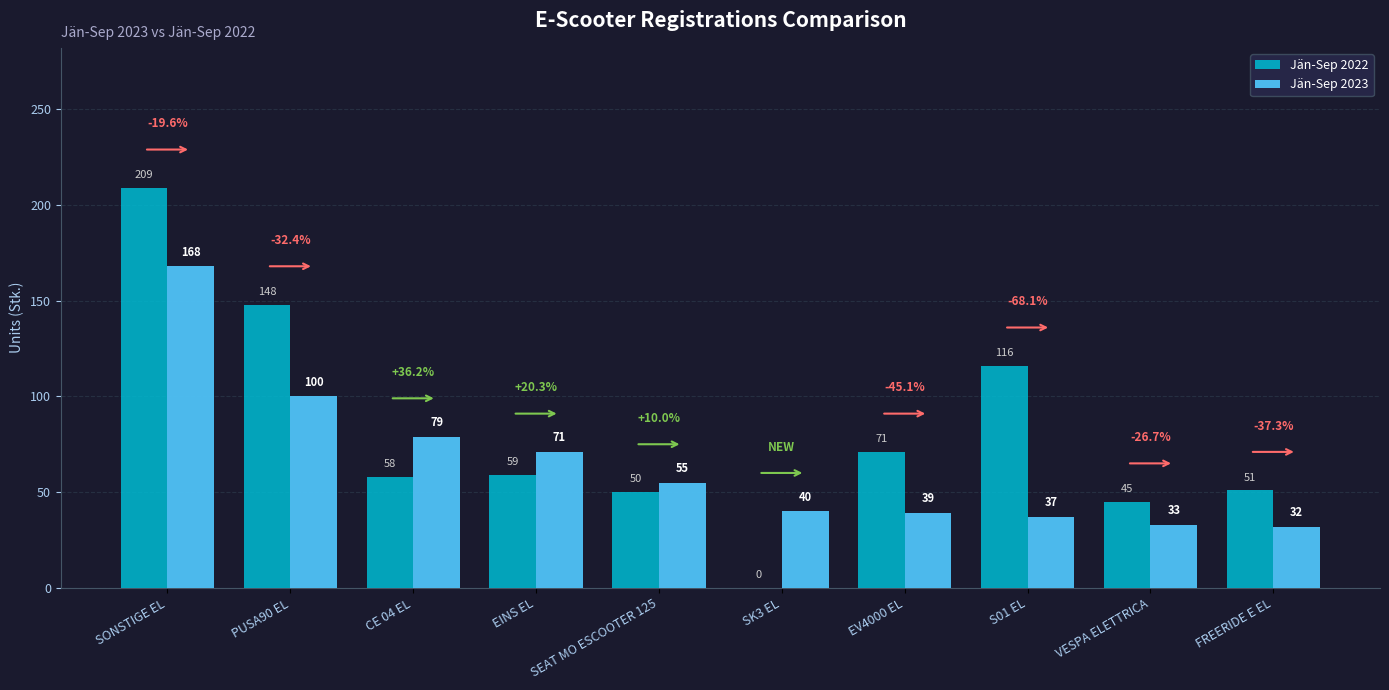

Are the bars horizontal?

No